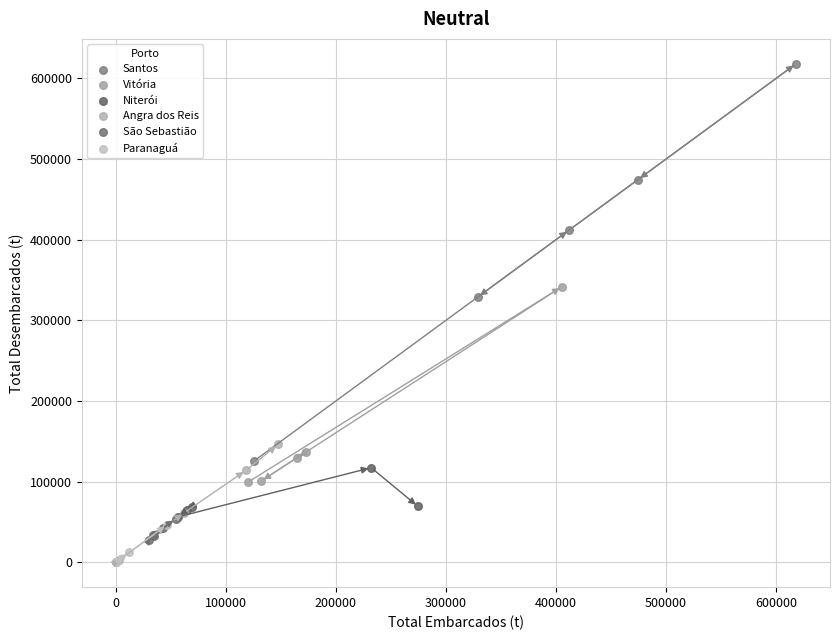

What are all the series names shown in the legend?

Santos, Vitória, Niterói, Angra dos Reis, São Sebastião, Paranaguá